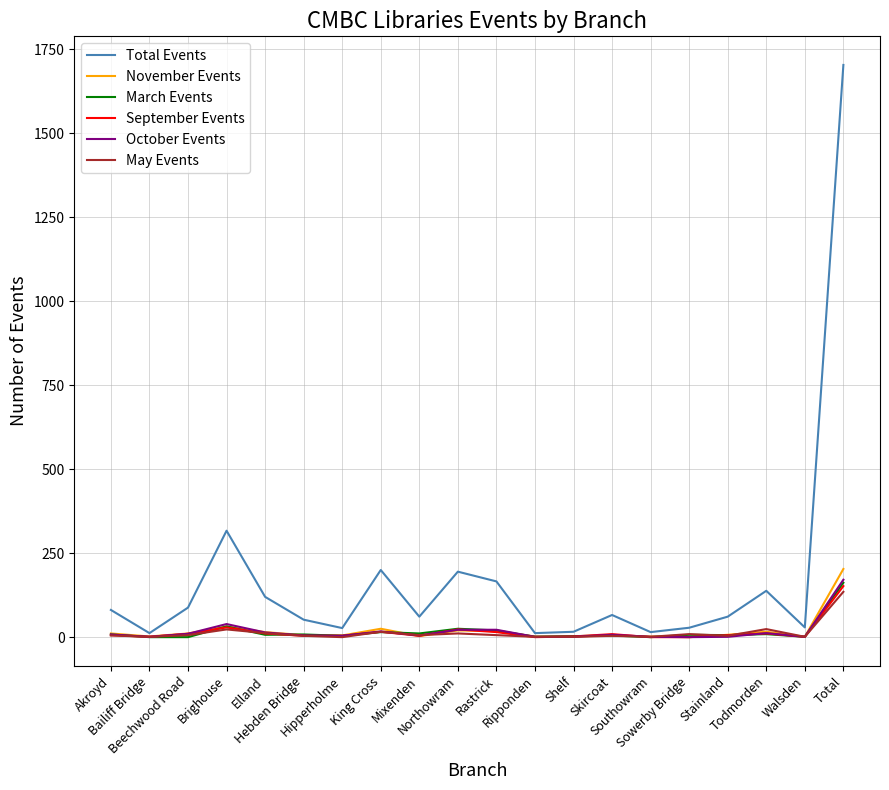

Is this an area chart (filled region under the line)?

No